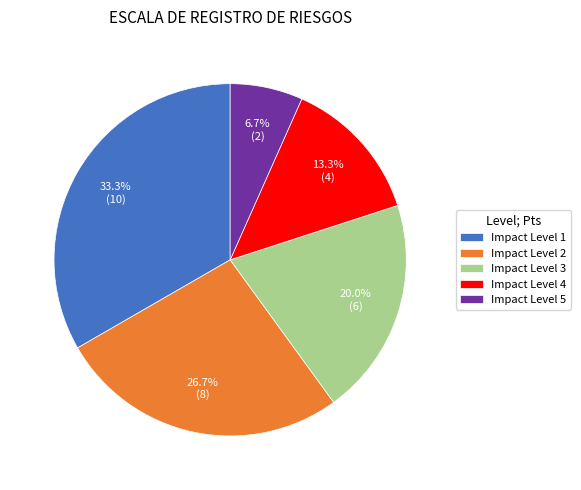

What is the ratio of the value at Impact Level 3 to the value at Impact Level 1?

0.6